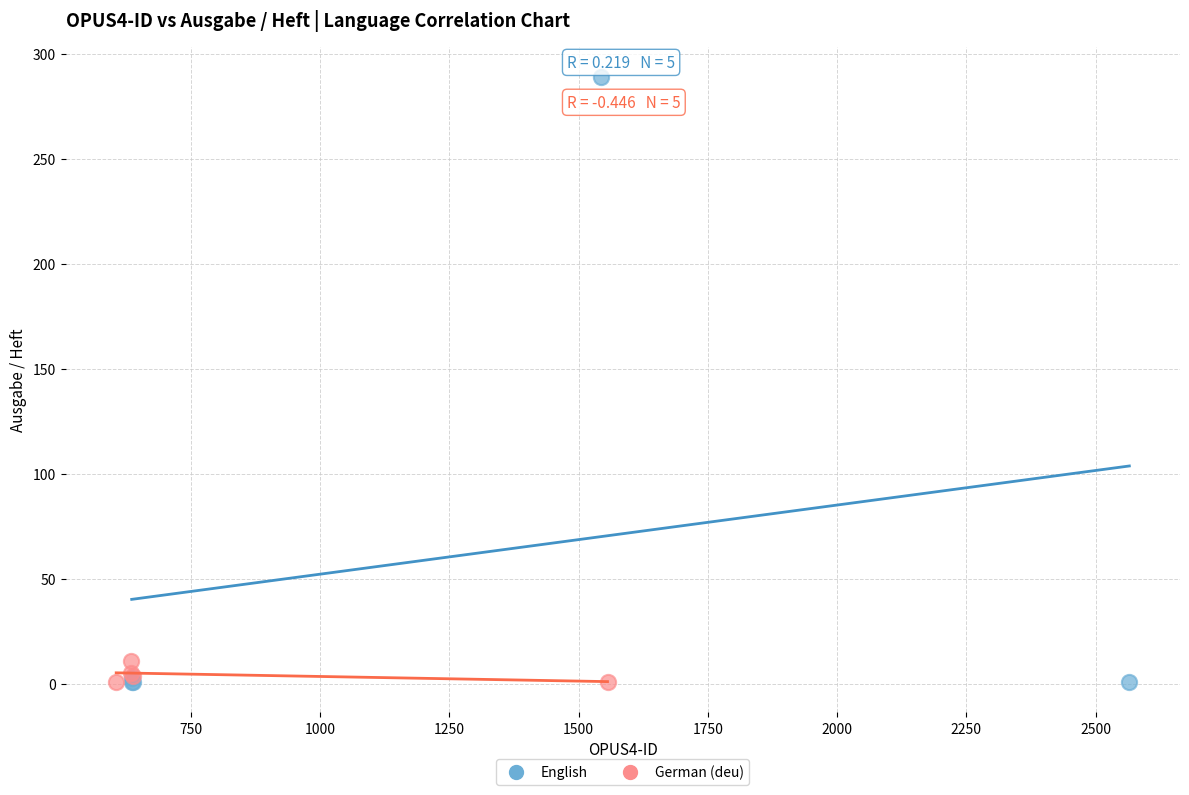

What are all the series names shown in the legend?

English, German (deu)